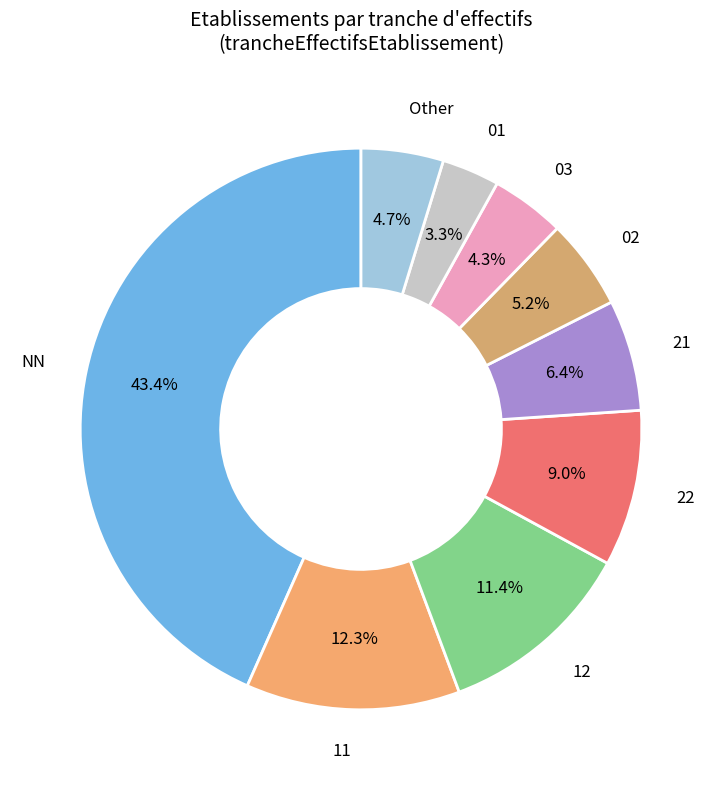

How many slices are in this pie chart?

9